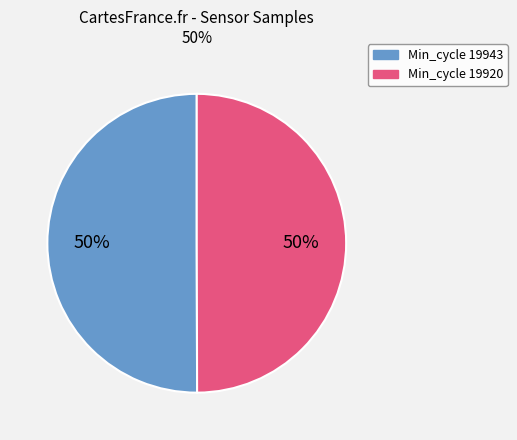

Approximately how many times larger is the value at Min_cycle 19943 compared to Min_cycle 19920?

1.0